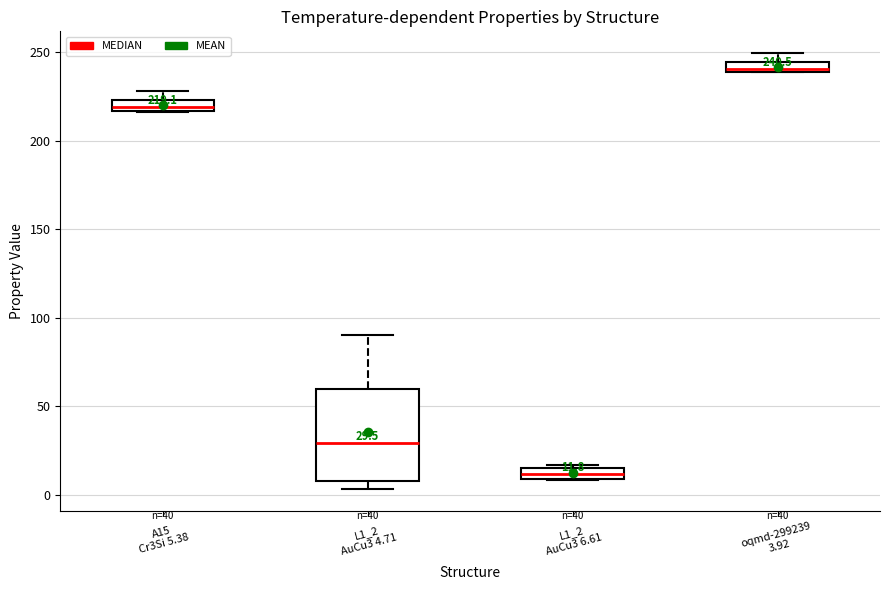

Which box has the lowest median line?

L1_2 AuCu3 6.61